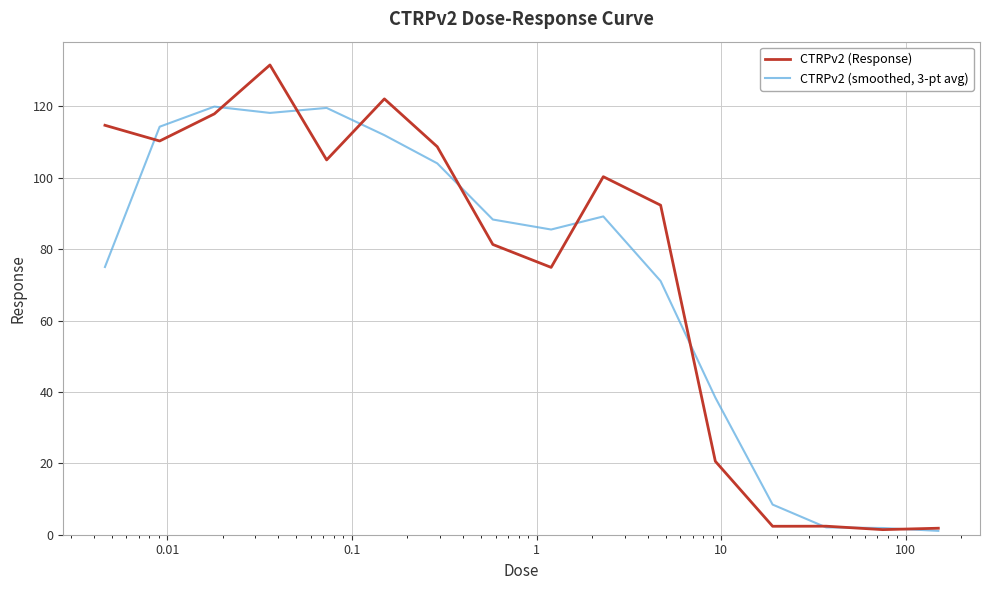

What is the greatest value displayed?

131.6